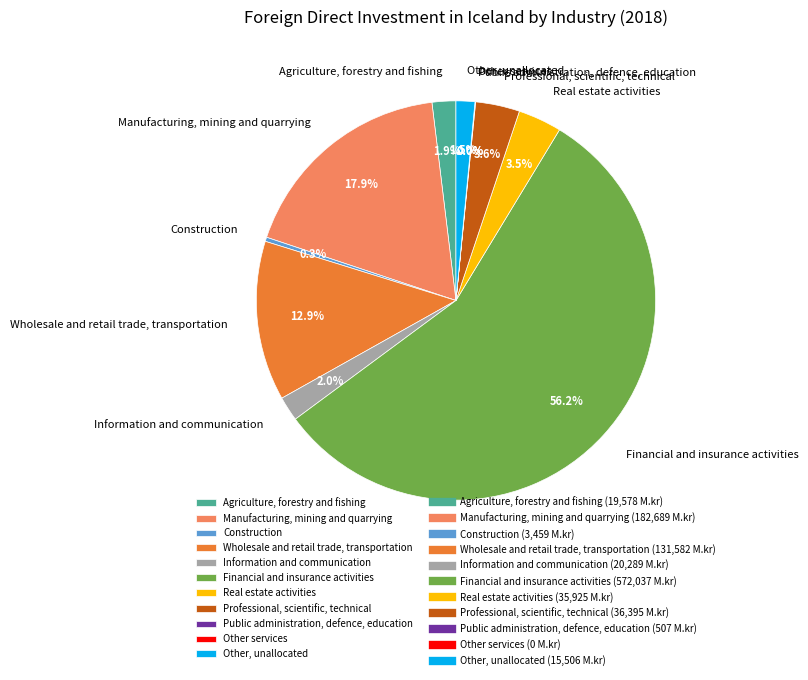

What percentage is NOT represented by Wholesale and retail trade, transportation?

87.1%